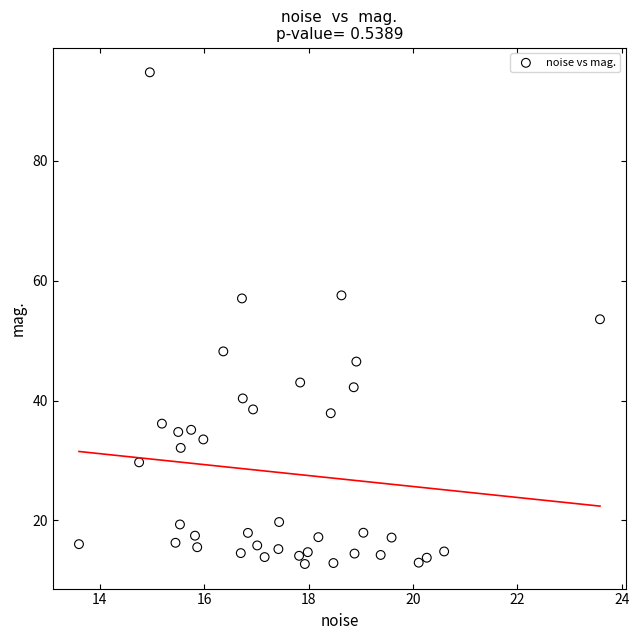

What is the range of Y values (max minus min)?

82.0